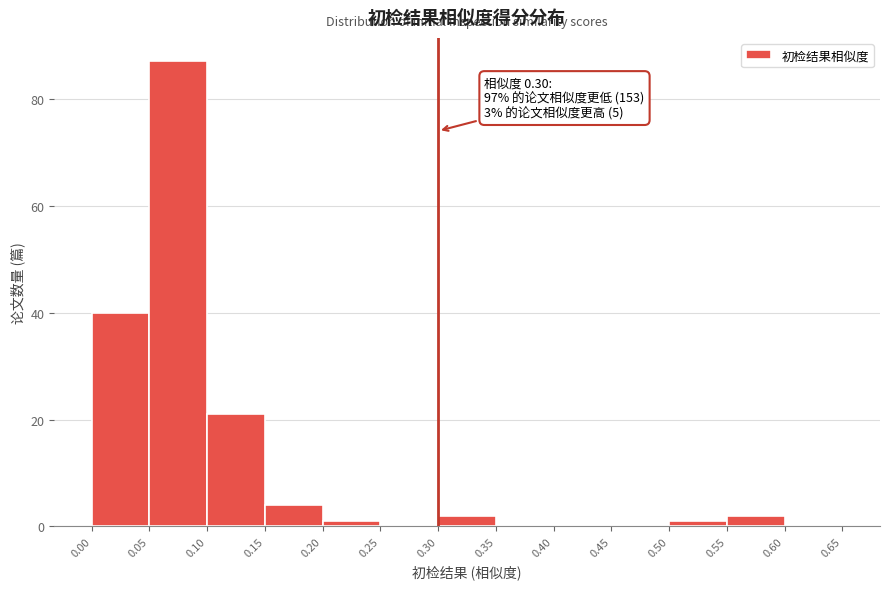

Which range on the x-axis has the tallest bar?

0.05 to 0.10